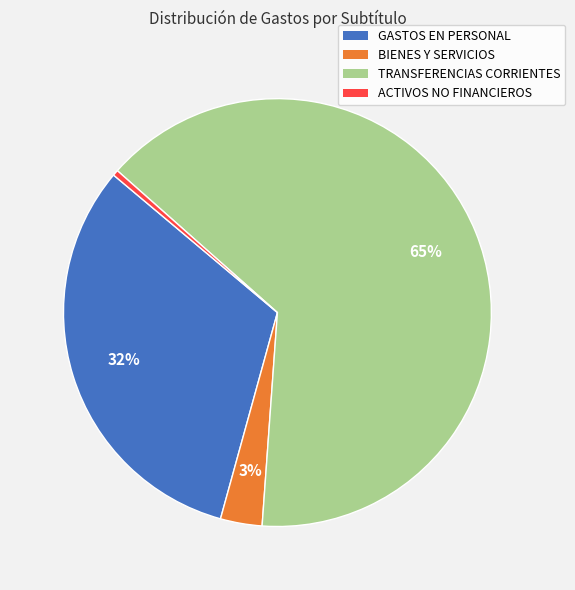

How many segments does this pie chart have?

4